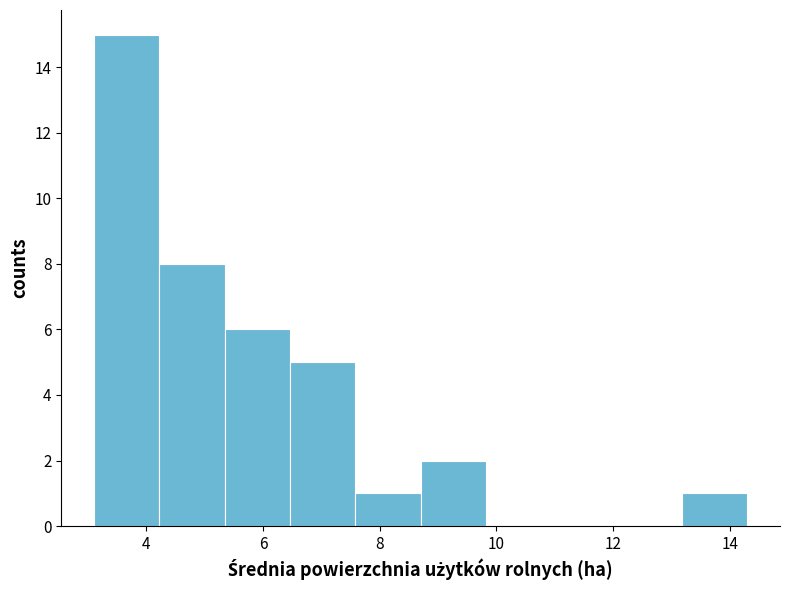

Reading left to right, list every bar in this chart as the range it spans on the x-axis followed by its height. Neither the bar edges nor the heights are printed on the chart, so give them approximately, as read against the axes.

3.10 to 4.22: 15
4.22 to 5.34: 8
5.34 to 6.46: 6
6.46 to 7.58: 5
7.58 to 8.70: 1
8.70 to 9.82: 2
9.82 to 10.94: 0
10.94 to 12.06: 0
12.06 to 13.18: 0
13.18 to 14.30: 1